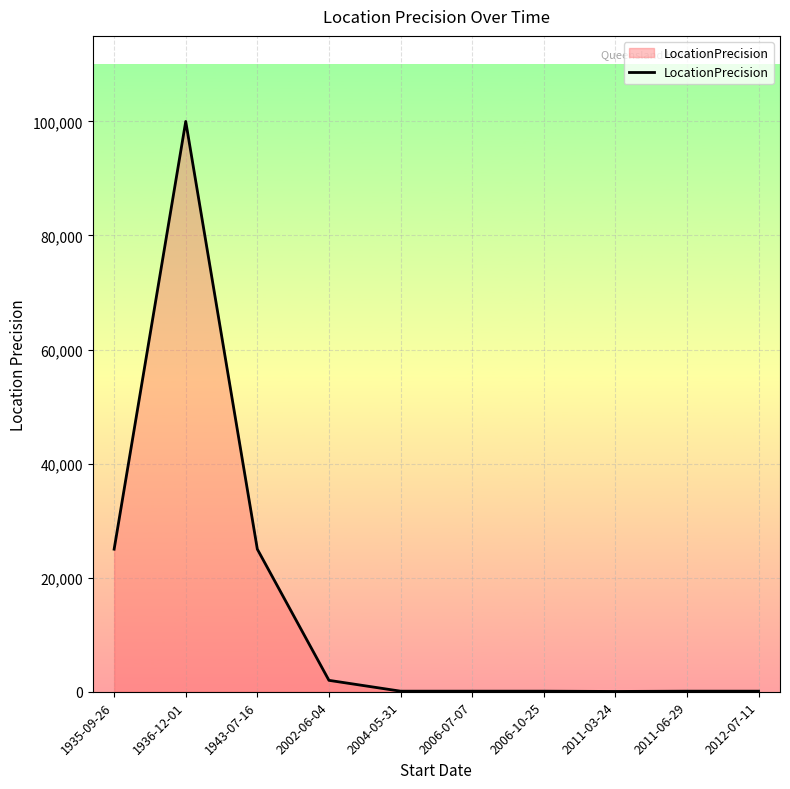

What is the difference between the values at 2011-06-29 and 2002-06-04?

1900